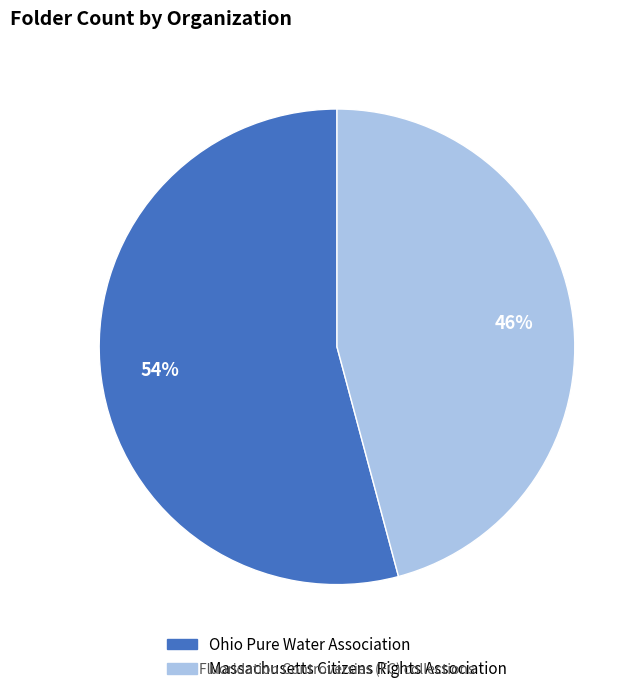

To the nearest percent, what portion does Massachusetts Citizens Rights Association represent?

46%